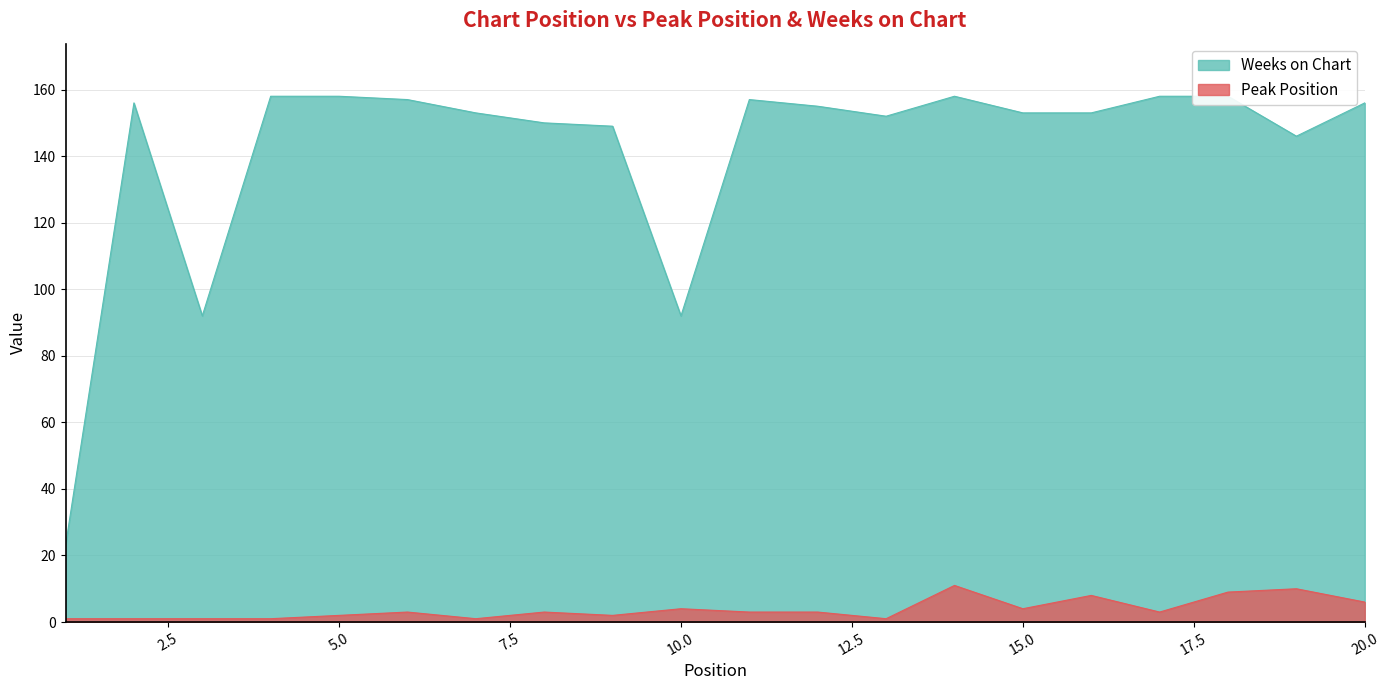

At which label does Peak Position first exceed 3?

10